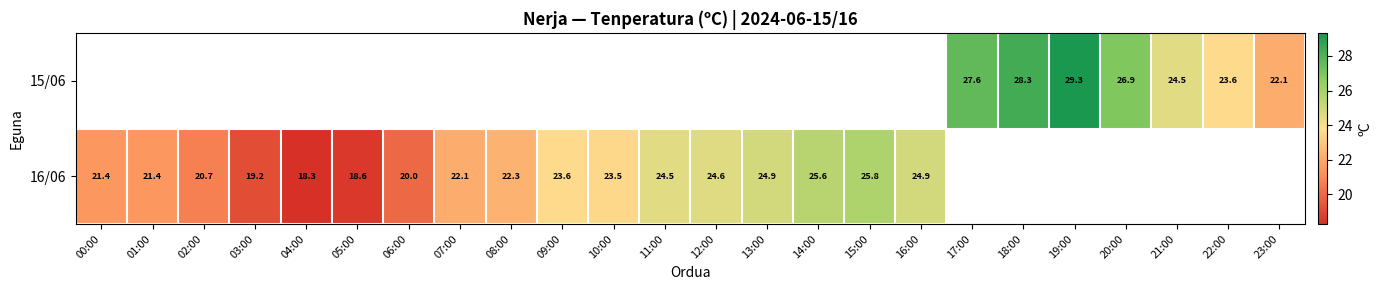

The 16/06 series shows 35.7 at 14:00. True or false?

False